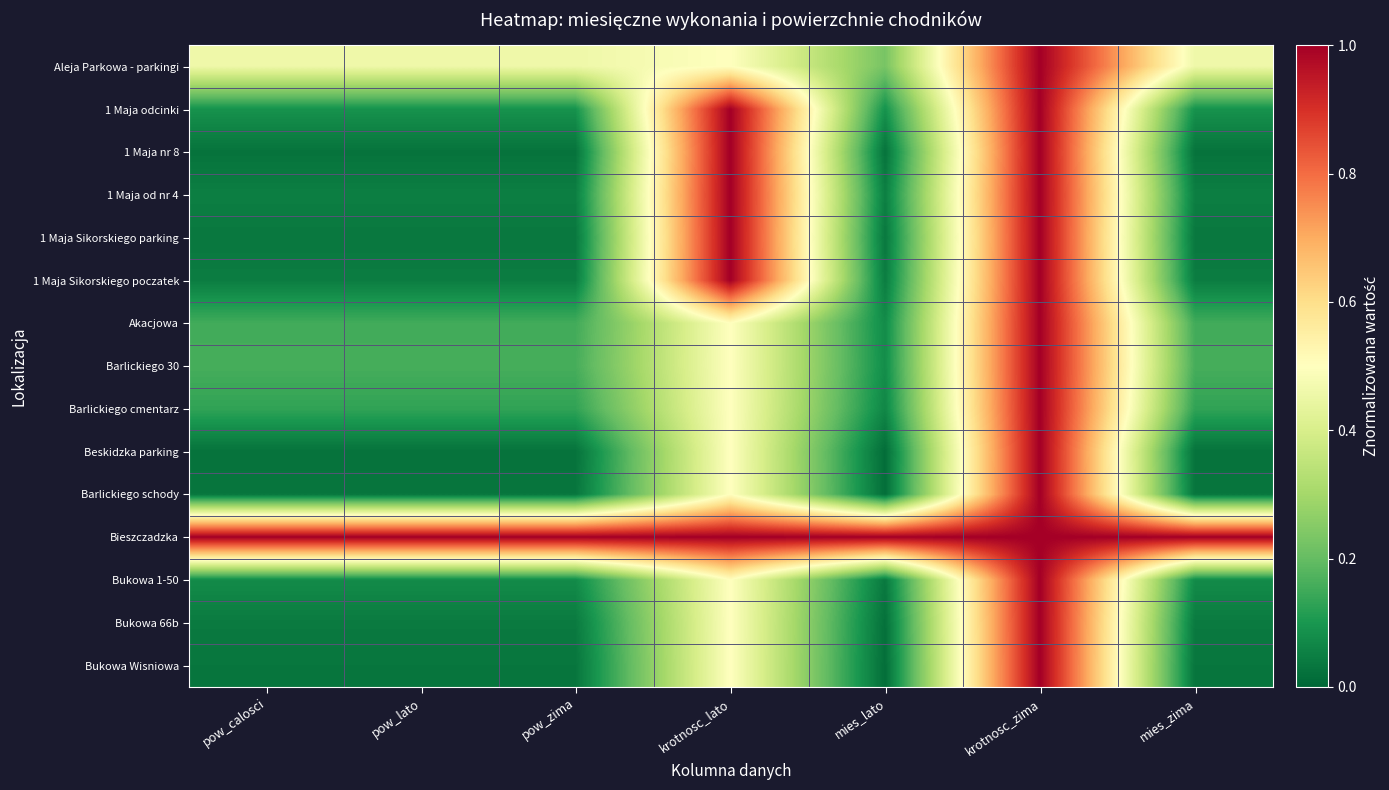

At which category is the sum across all series the highest?

krotnosc_zima